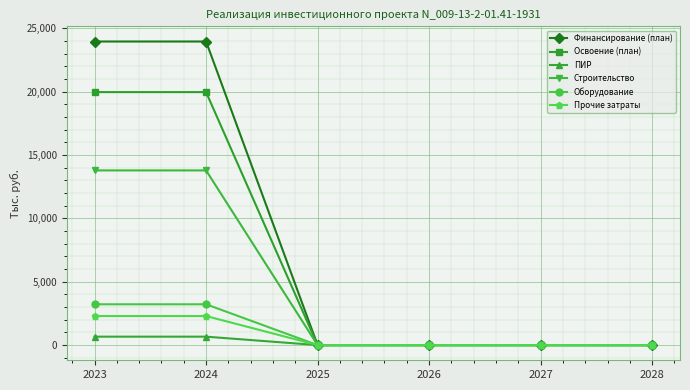

True or false: Прочие затраты and Освоение (план) intersect in this chart.

False